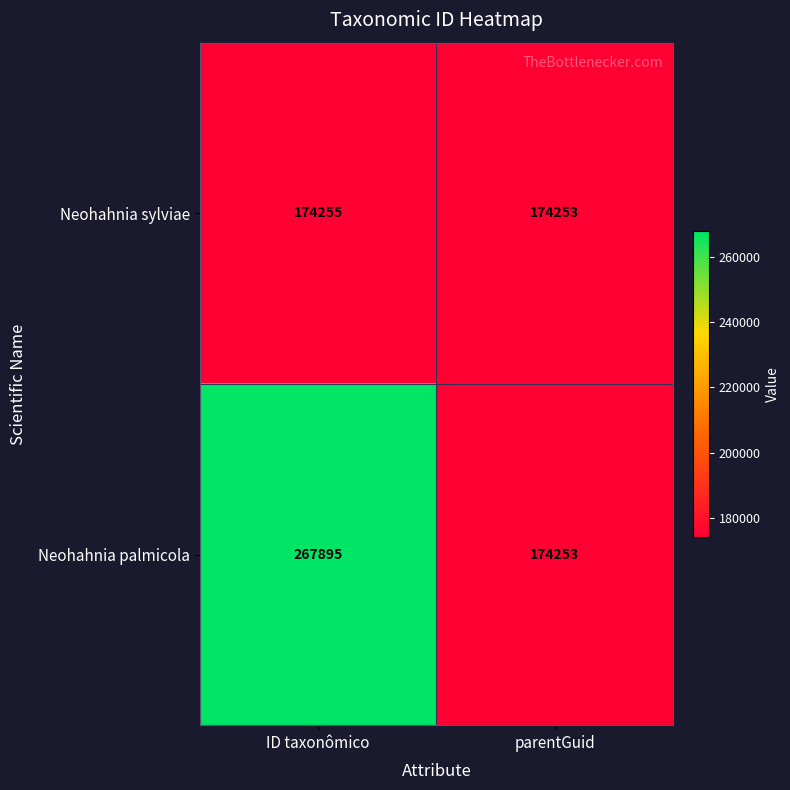

Which category has the lowest value across all series?

parentGuid